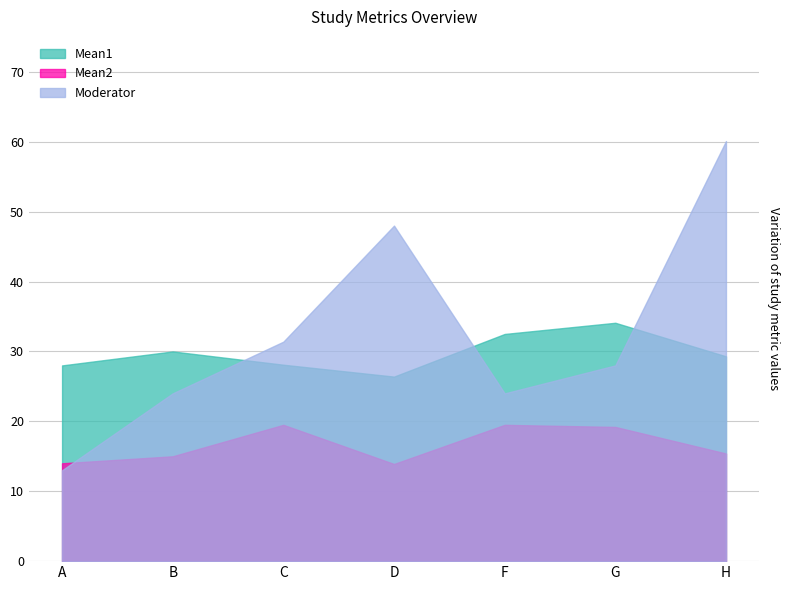

At which label is Mean2 closest to 16?

H